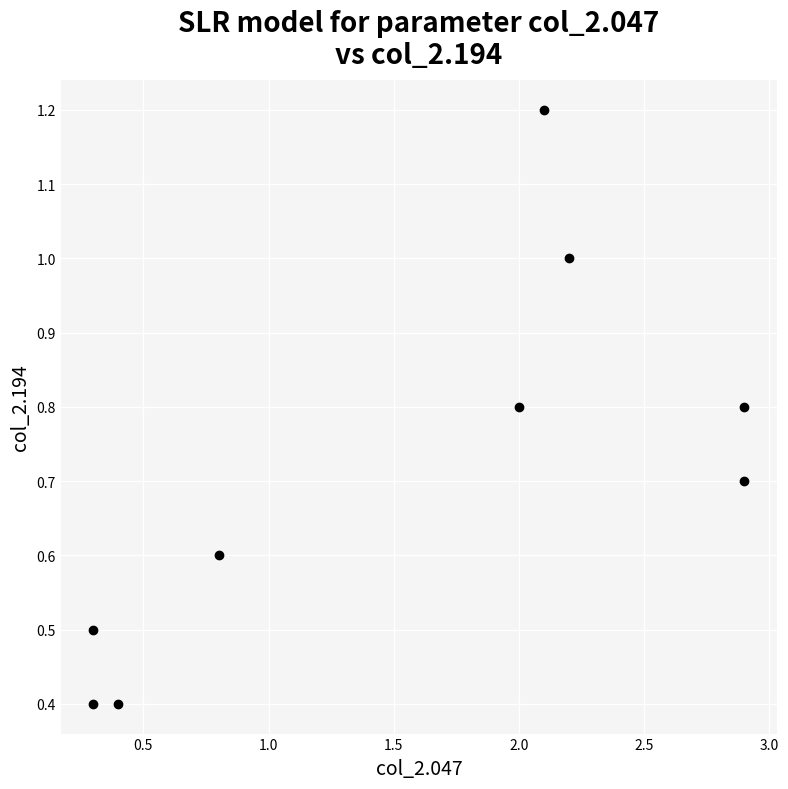

What is the range of X values (max minus min)?

2.6